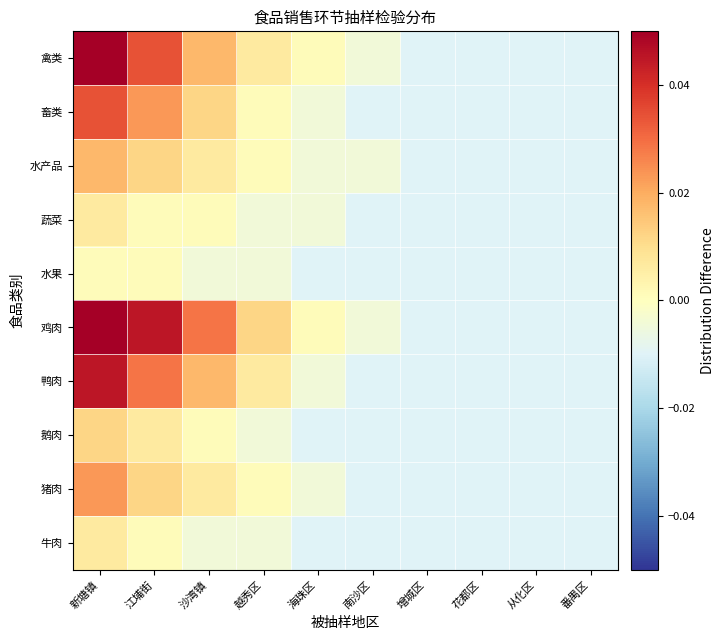

How many series are shown in this chart?

10